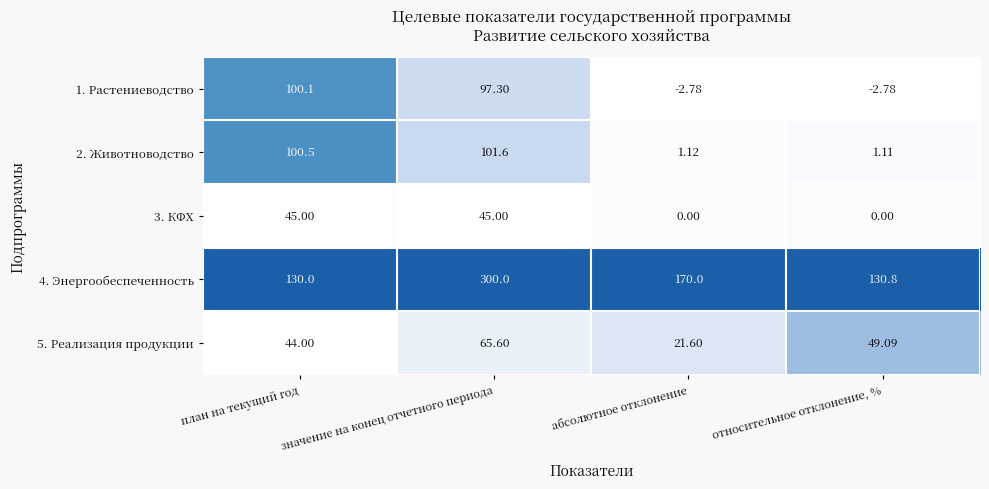

How many distinct data groups are displayed?

5